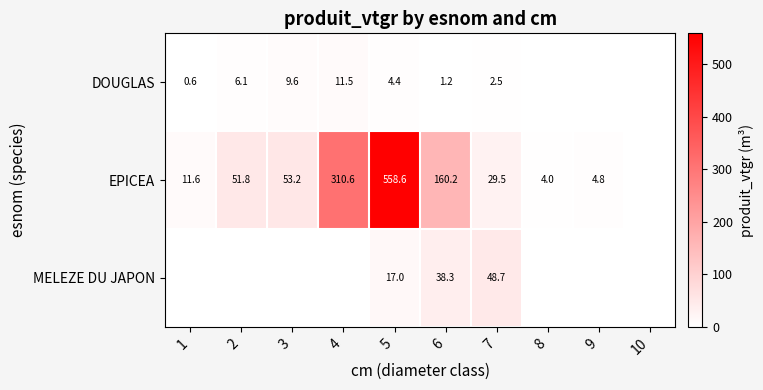

What is the spread (max minus min) of values at 5?

554.2